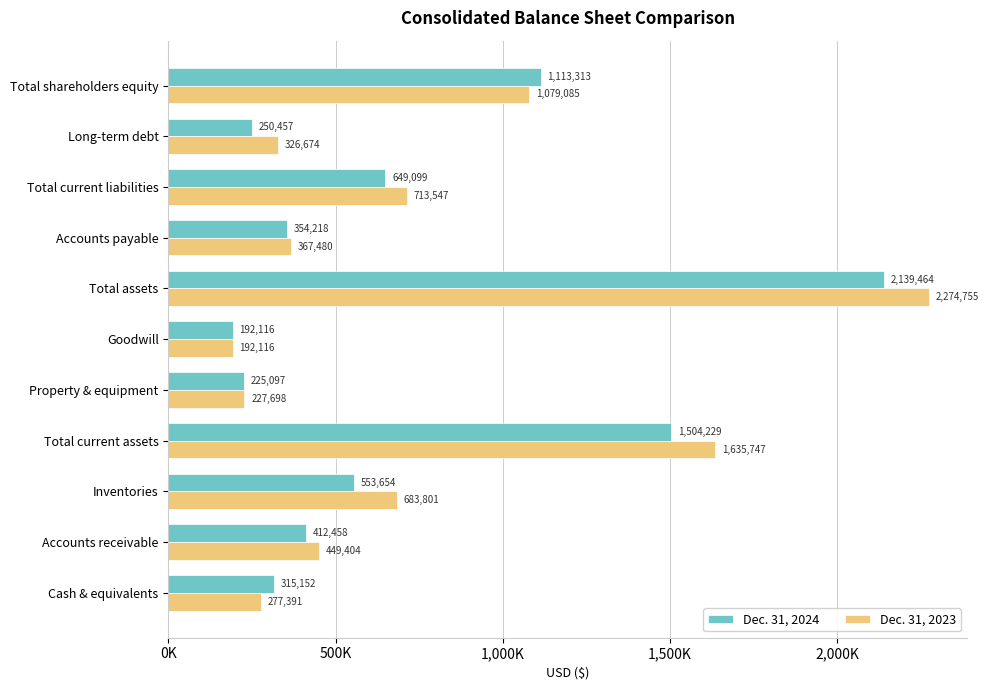

What is the difference between the maximum and minimum values in the Dec. 31, 2023 series?

2082639